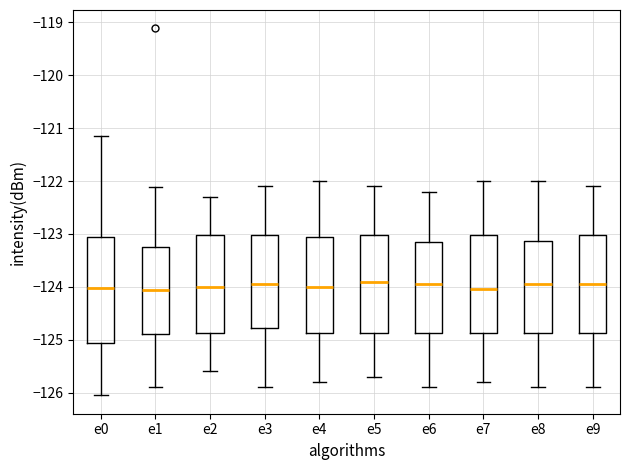

Reading left to right, read every box against the y-axis: the position of its median line, the range the box covers, and the ends of its whiskers. The values are not printed on the chart, so give them approximately, as read against the axis.

e0: median -124.0, box -125.1 to -123.1, whiskers -126.1 to -121.2
e1: median -124.1, box -124.9 to -123.2, whiskers -125.9 to -122.1
e2: median -124.0, box -124.9 to -123.0, whiskers -125.6 to -122.3
e3: median -123.9, box -124.8 to -123.0, whiskers -125.9 to -122.1
e4: median -124.0, box -124.9 to -123.0, whiskers -125.8 to -122.0
e5: median -123.9, box -124.9 to -123.0, whiskers -125.7 to -122.1
e6: median -123.9, box -124.9 to -123.1, whiskers -125.9 to -122.2
e7: median -124.0, box -124.9 to -123.0, whiskers -125.8 to -122.0
e8: median -123.9, box -124.9 to -123.1, whiskers -125.9 to -122.0
e9: median -123.9, box -124.9 to -123.0, whiskers -125.9 to -122.1